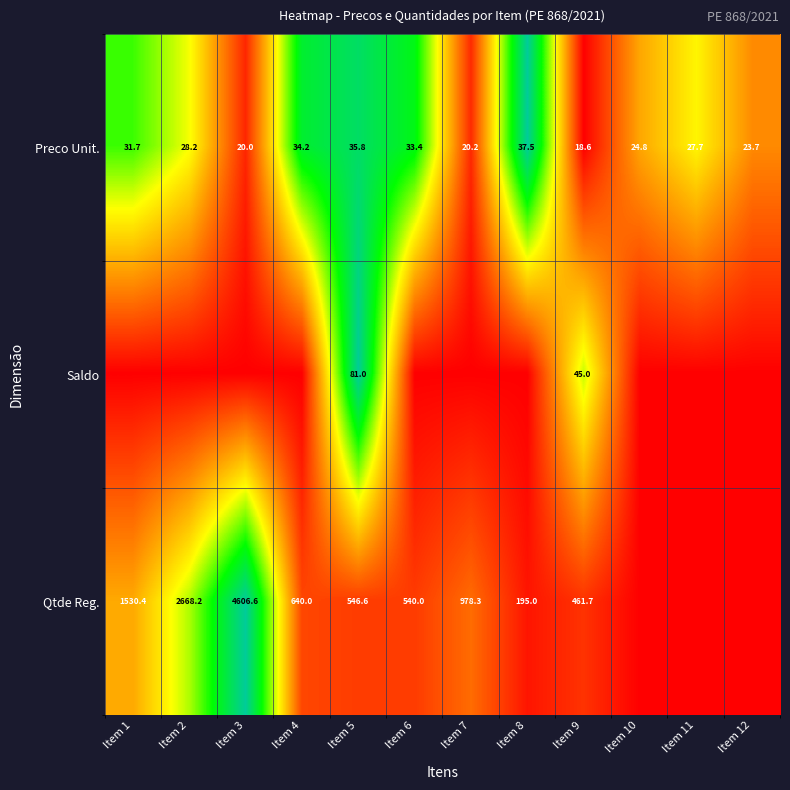

Is it true that Preco Unit. equals 1.6 at Item 5?

False